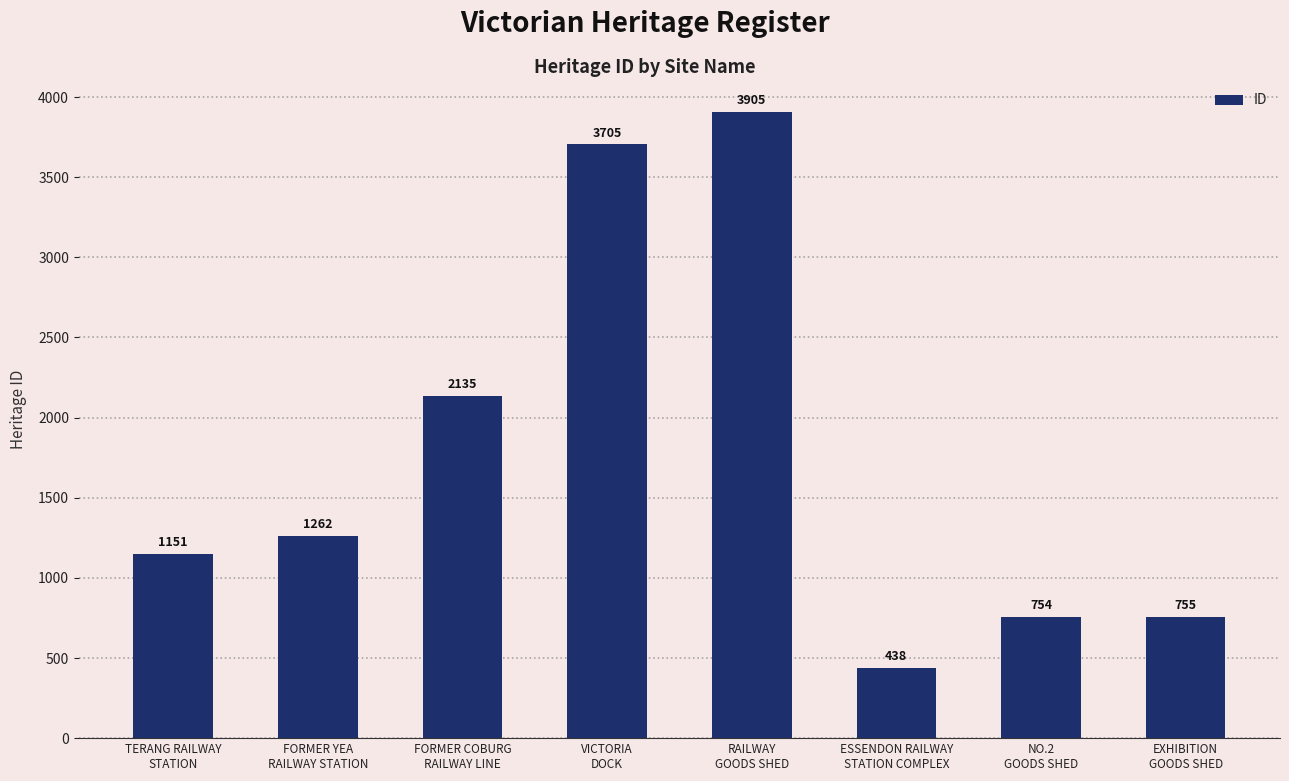

At which category does the chart reach its minimum across all series?

ESSENDON RAILWAY
STATION COMPLEX